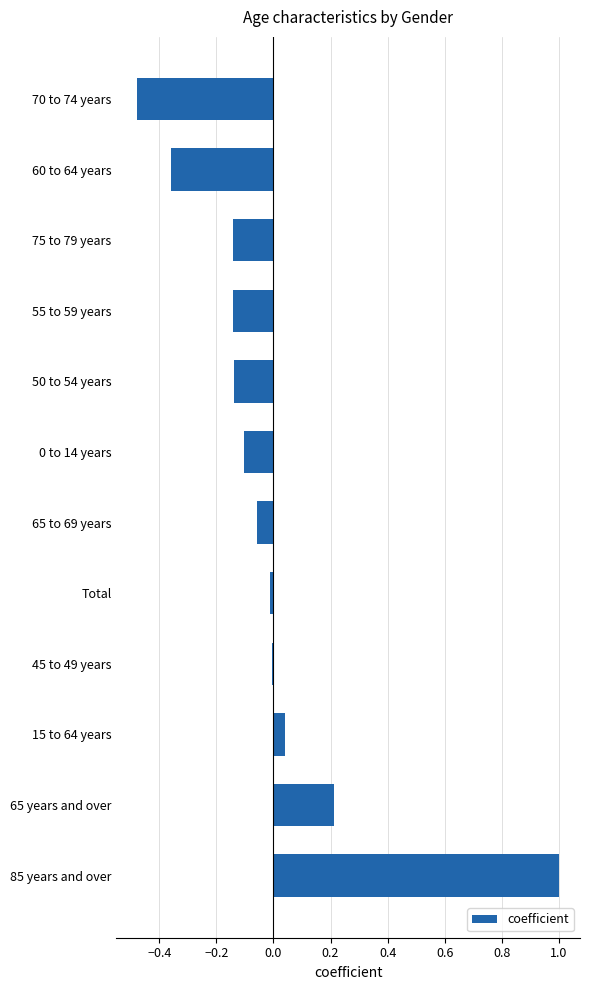

Between 70 to 74 years and 75 to 79 years, which is larger?

75 to 79 years